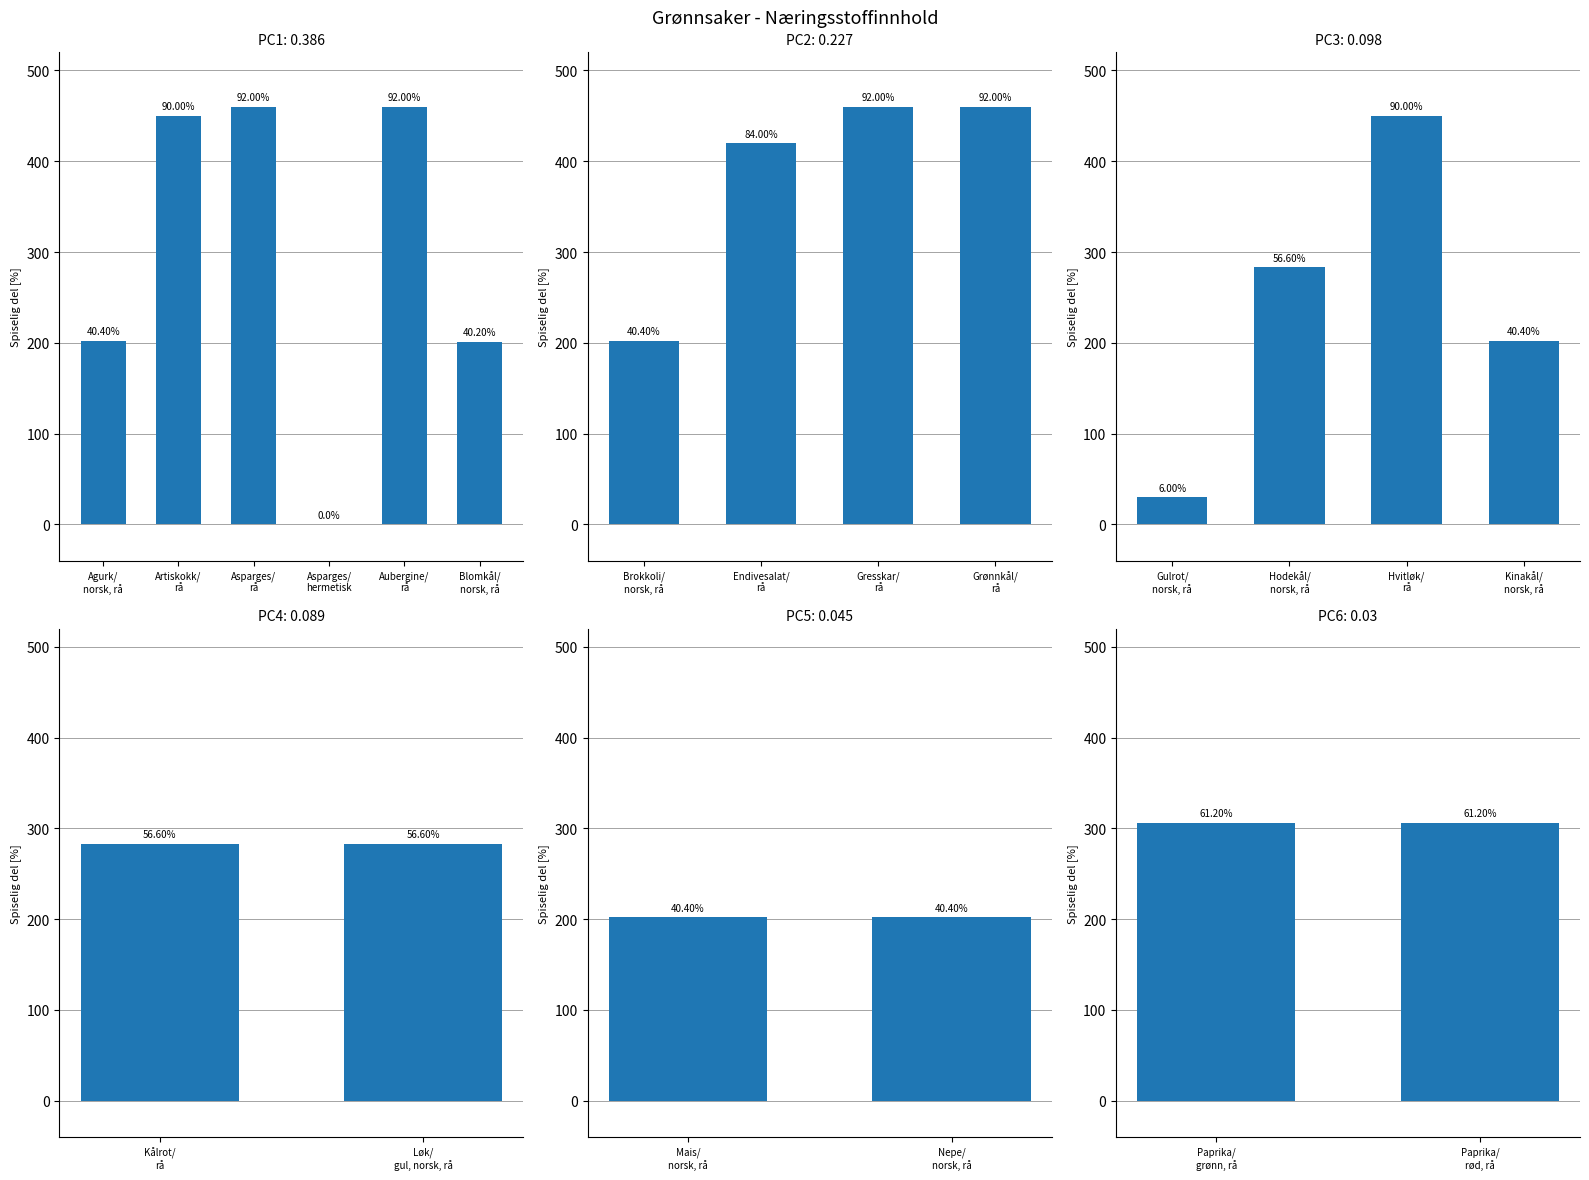

At which category does the chart reach its peak across all series?

Asparges, rå